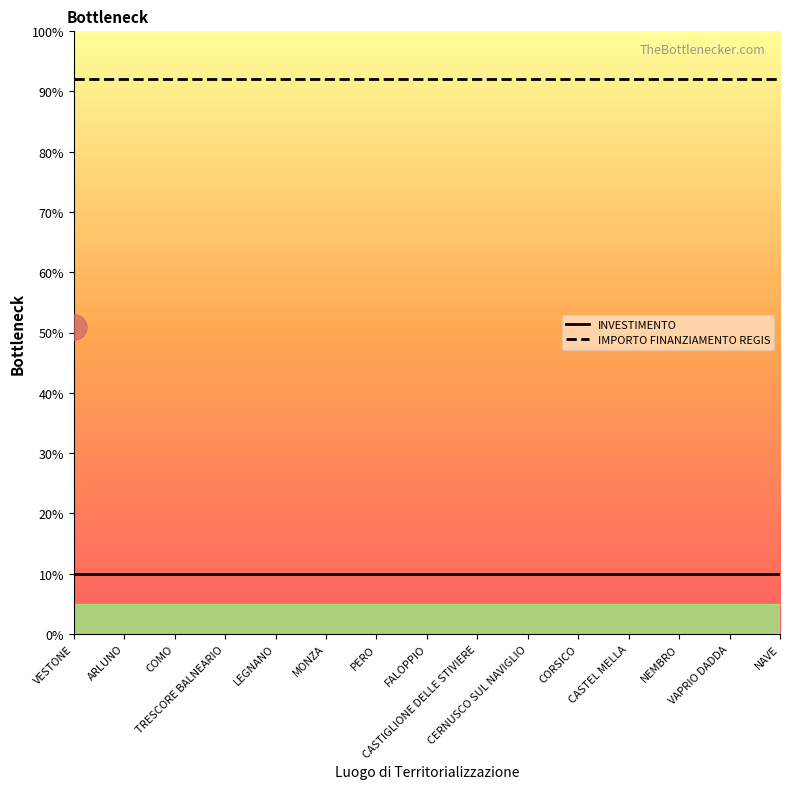

What are all the series names shown in the legend?

INVESTIMENTO, IMPORTO FINANZIAMENTO REGIS